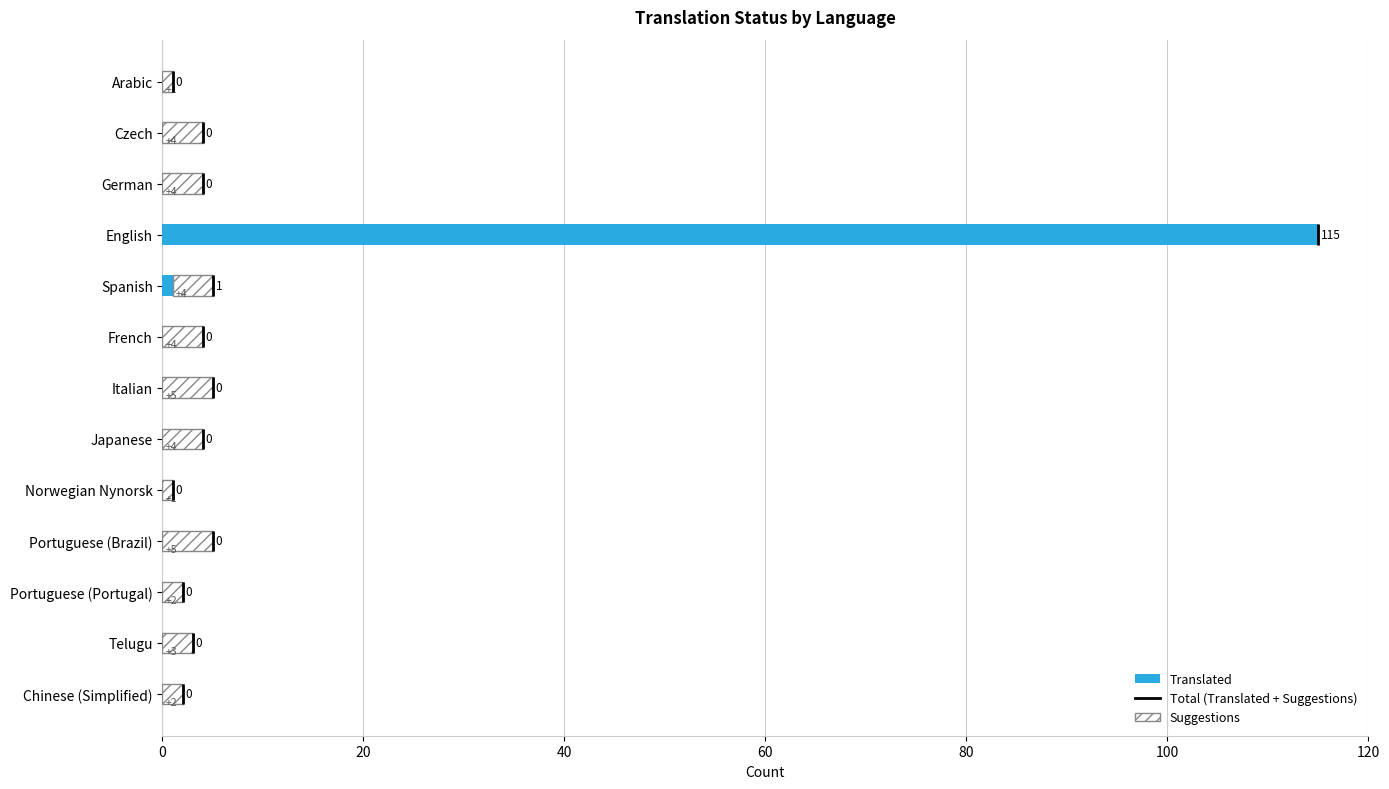

Reading left to right, what are all the values shown in this chart?

Translated: 0	0	0	115	1	0	0	0	0	0	0	0	0
Suggestions: 1	4	4	0	4	4	5	4	1	5	2	3	2